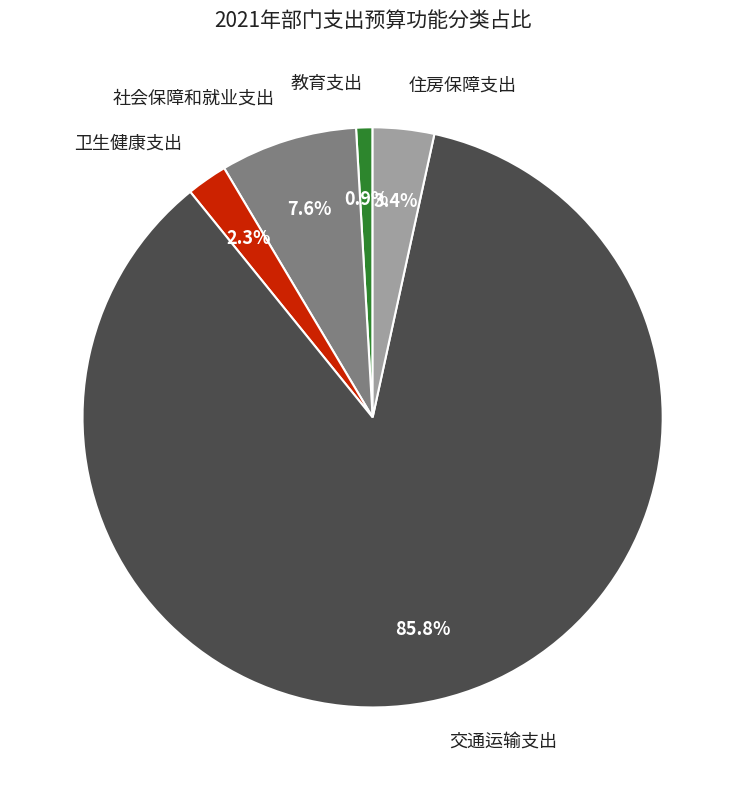

Which category accounts for the majority?

交通运输支出